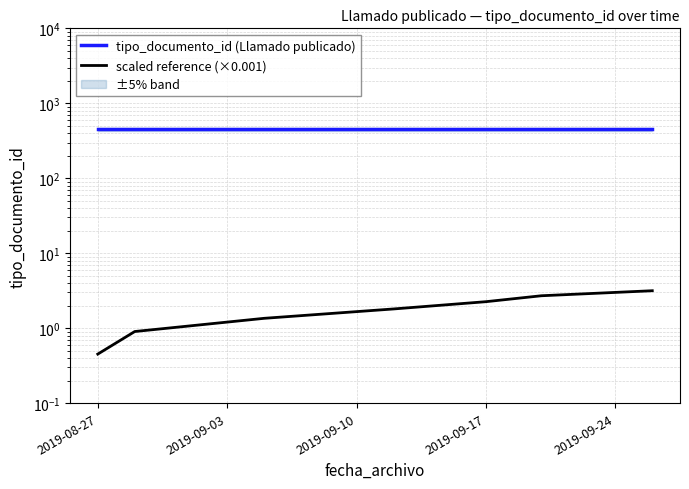

What are all the series names shown in the legend?

tipo_documento_id (Llamado publicado), scaled reference (×0.001)